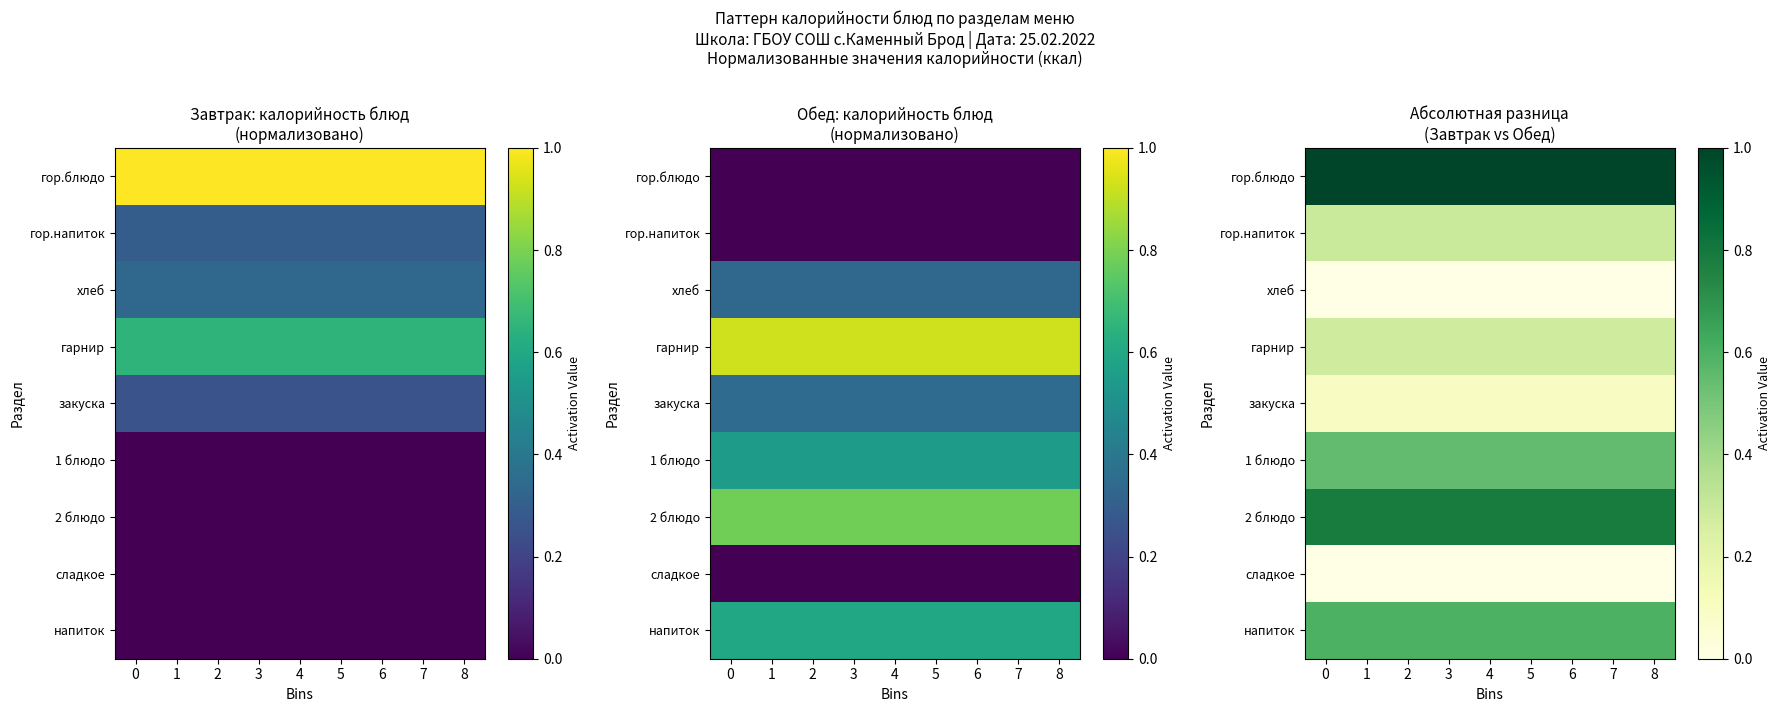

The гор.блюдо series shows 1.0 at 0. True or false?

True